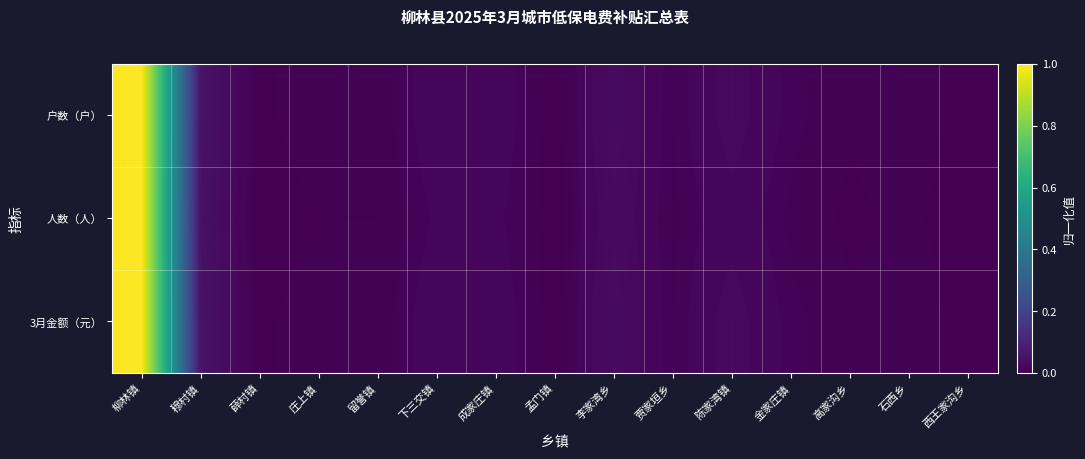

List the series in order of their peak value, highest first.

户数（户）, 人数（人）, 3月金额（元）